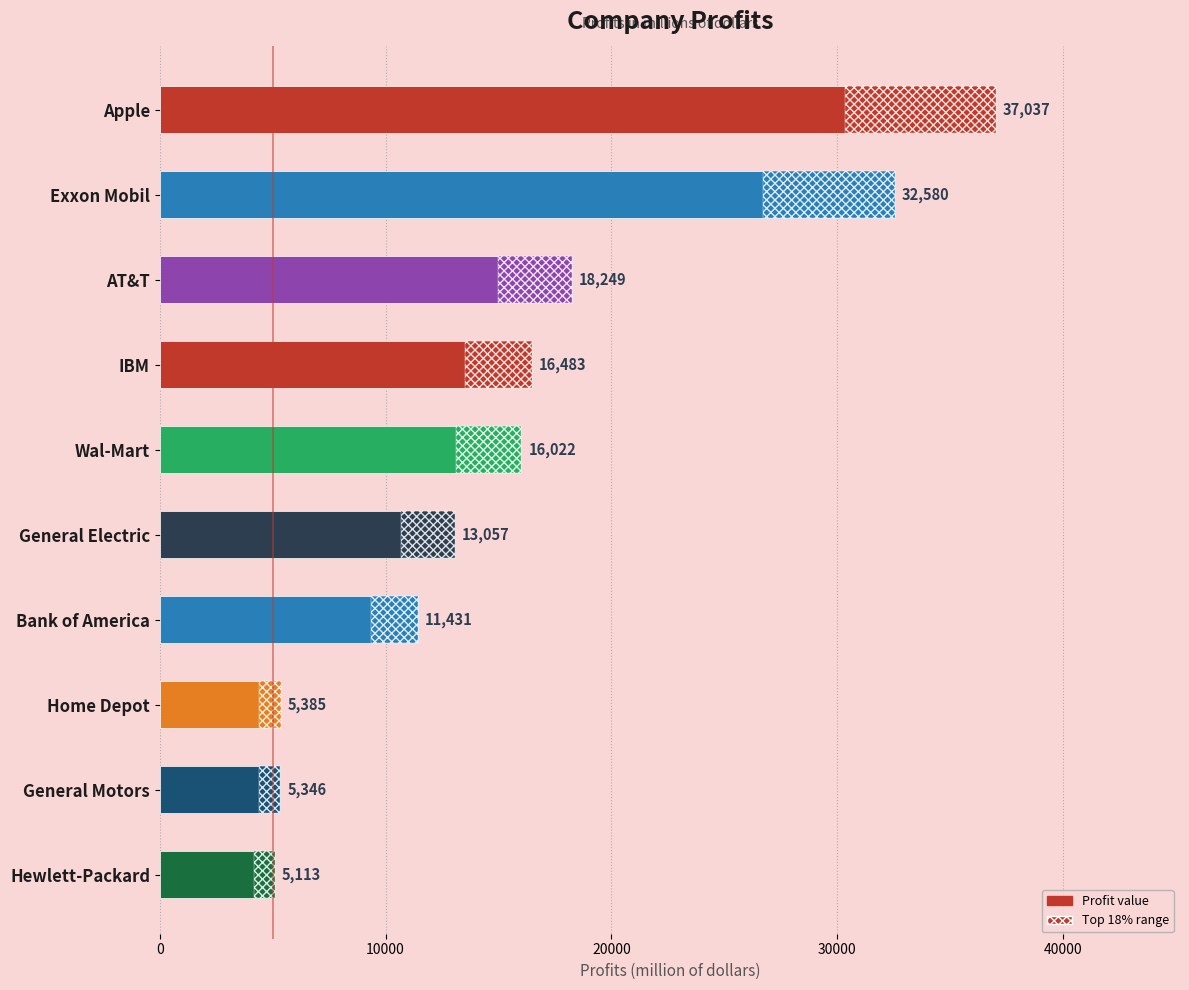

What is the change in value from Exxon Mobil to Home Depot?

-27195